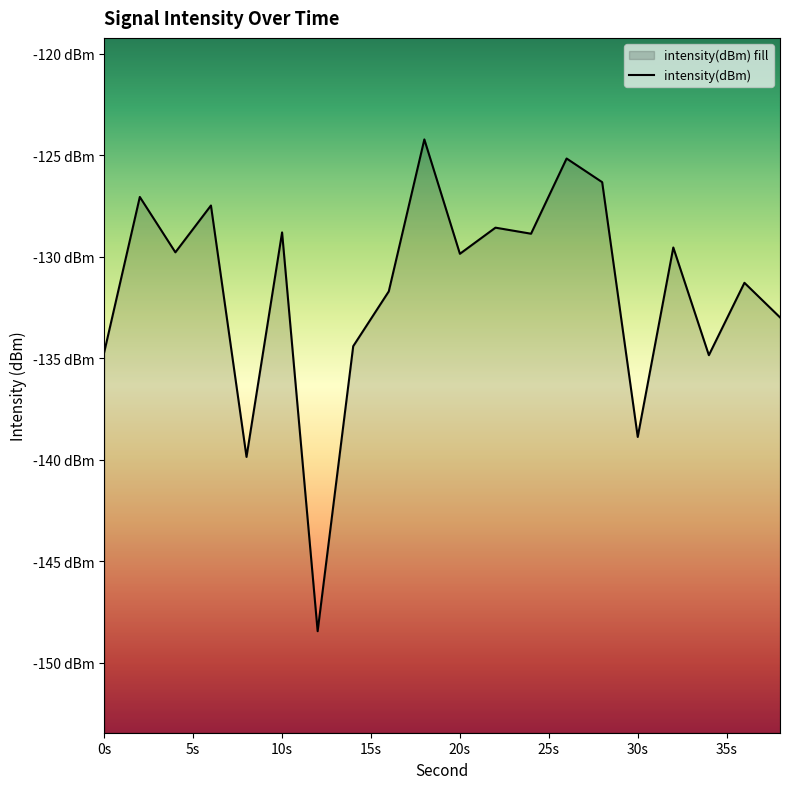

At which category does the chart reach its peak across all series?

18